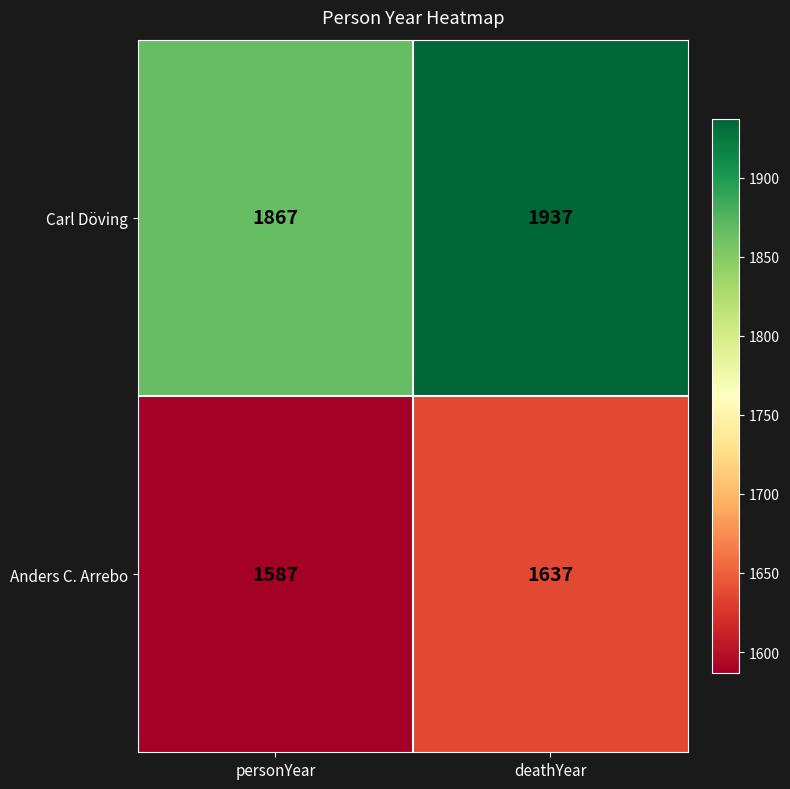

Reading right to left, what are all the values shown in this chart?

Carl Döving: deathYear=1937	personYear=1867
Anders C. Arrebo: deathYear=1637	personYear=1587